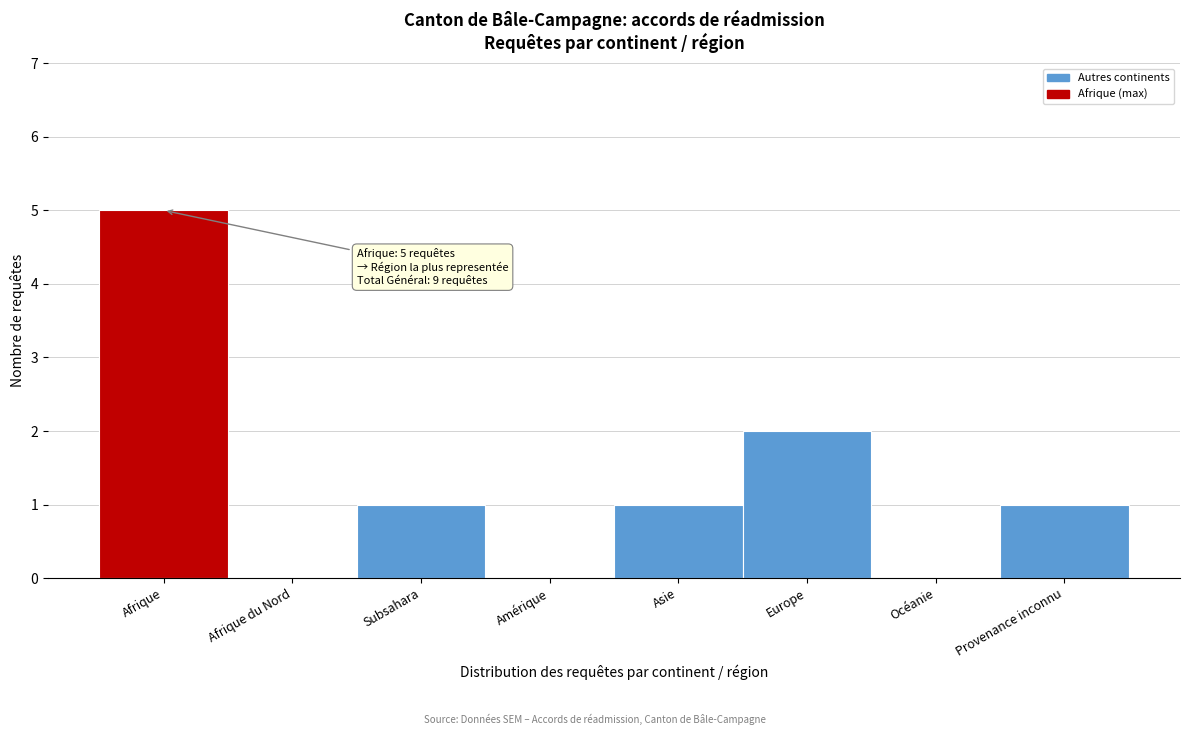

Reading left to right, transcribe all the data shown in this chart.

Afrique=5	Afrique du Nord=0	Subsahara=1	Amérique=0	Asie=1	Europe=2	Océanie=0	Provenance inconnu=1